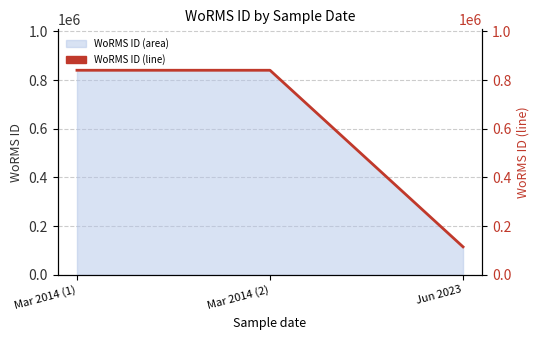

What position from the right is Mar 2014 (1)?

3